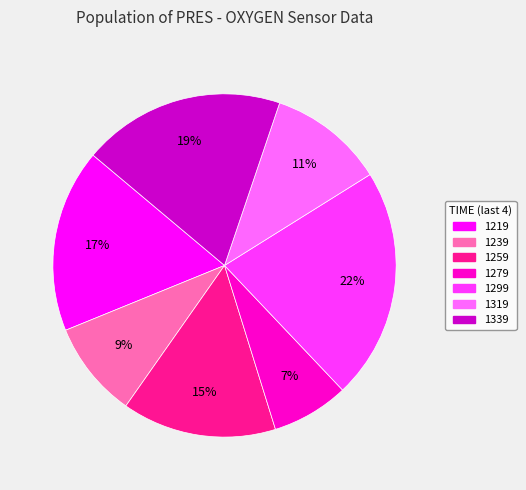

Count the number of slices in the pie.

7